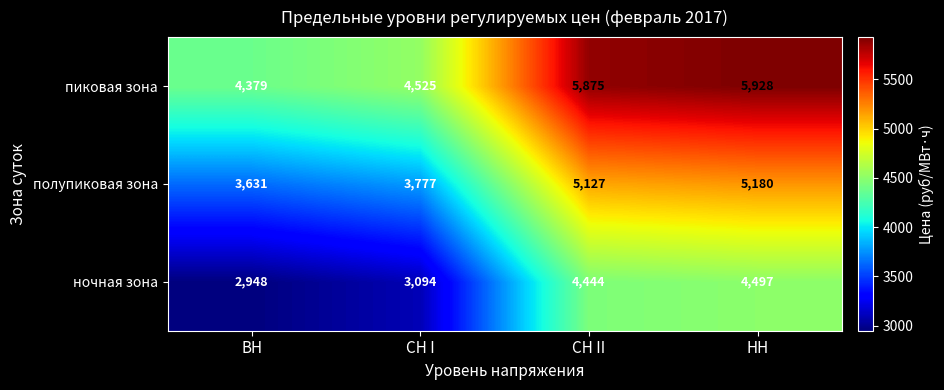

What is the minimum value shown in the chart?

2948